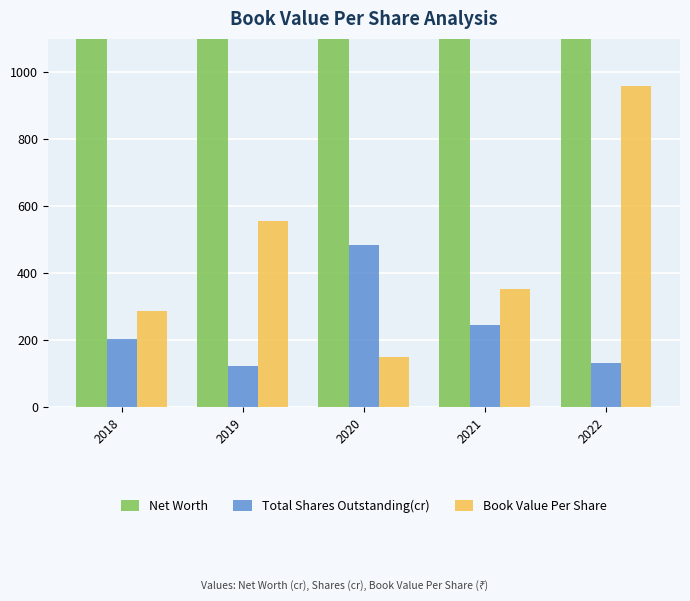

Between 2018 and 2020, which is larger?

2020